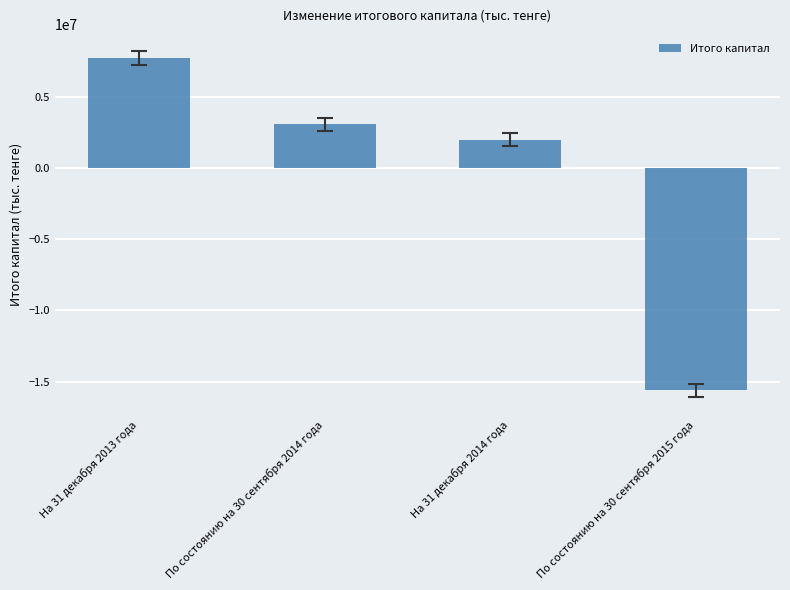

True or false: the data shows 7767299 at На 31 декабря 2013 года.

True